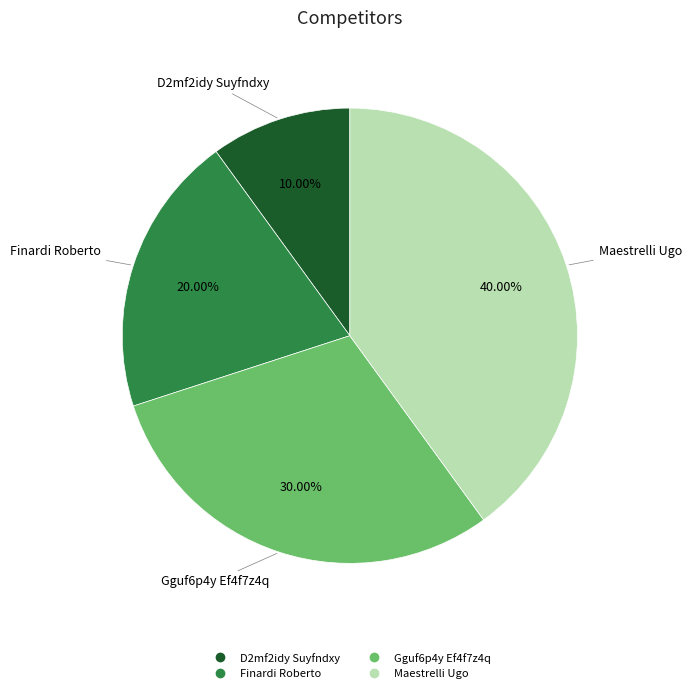

Does any single category account for the majority?

No